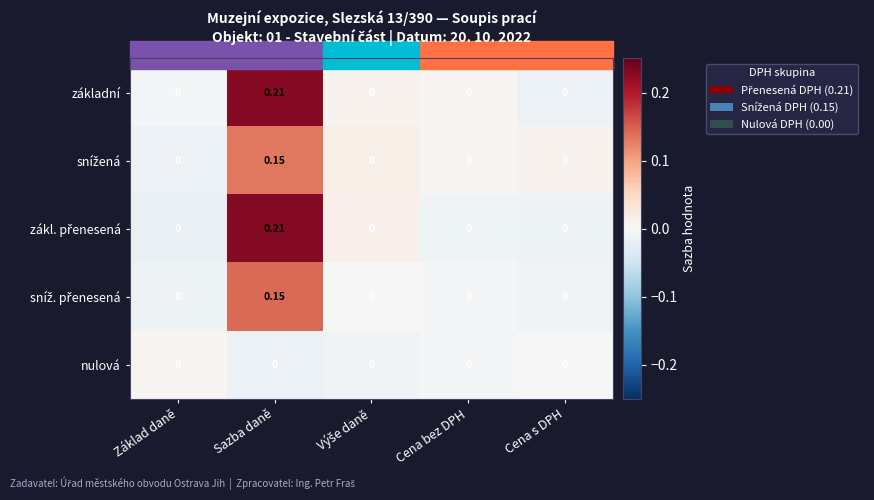

Which category has the highest value across all series?

Sazba daně